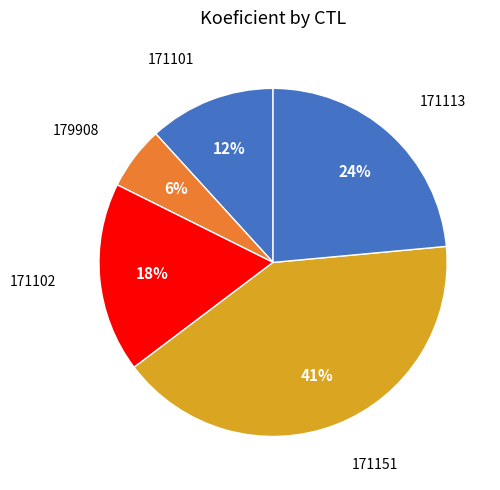

What is the smallest slice in the pie chart?

179908